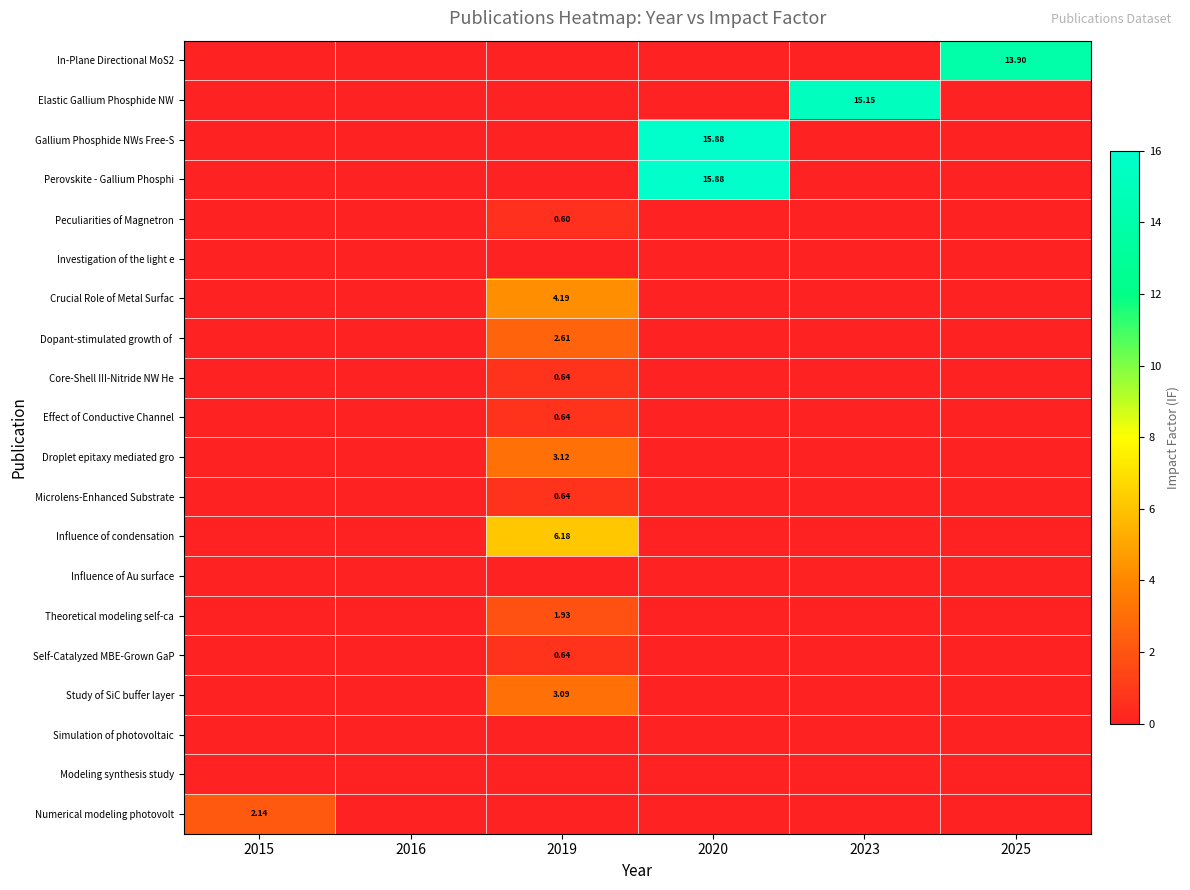

Which series has the widest spread of values?

Gallium Phosphide NWs Free-S